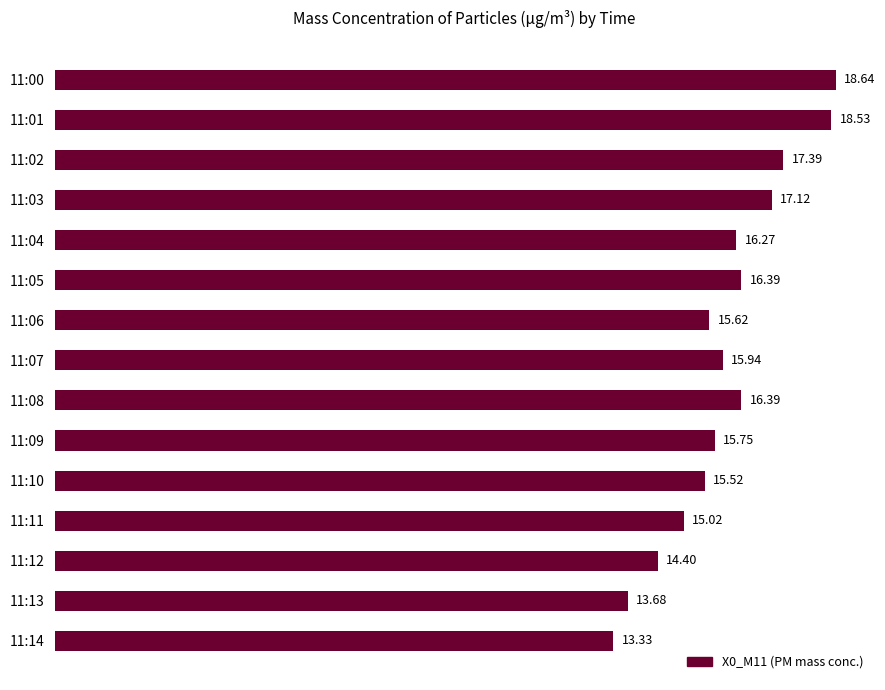

Which has a higher value, 11:10 or 11:00?

11:00